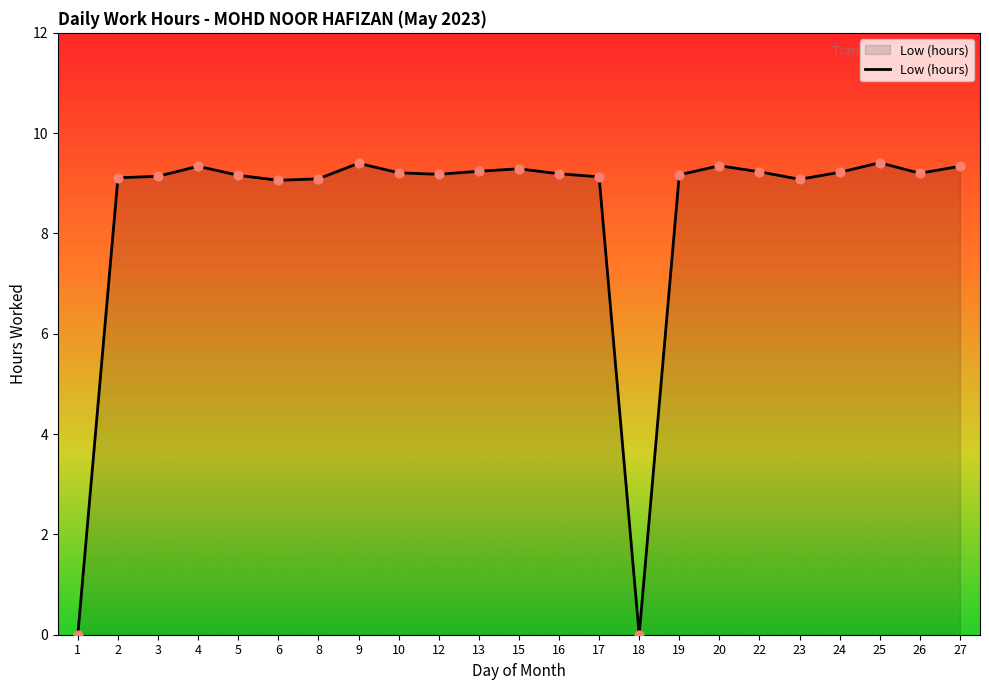

What is the change in value from 1 to 26?

+9.2